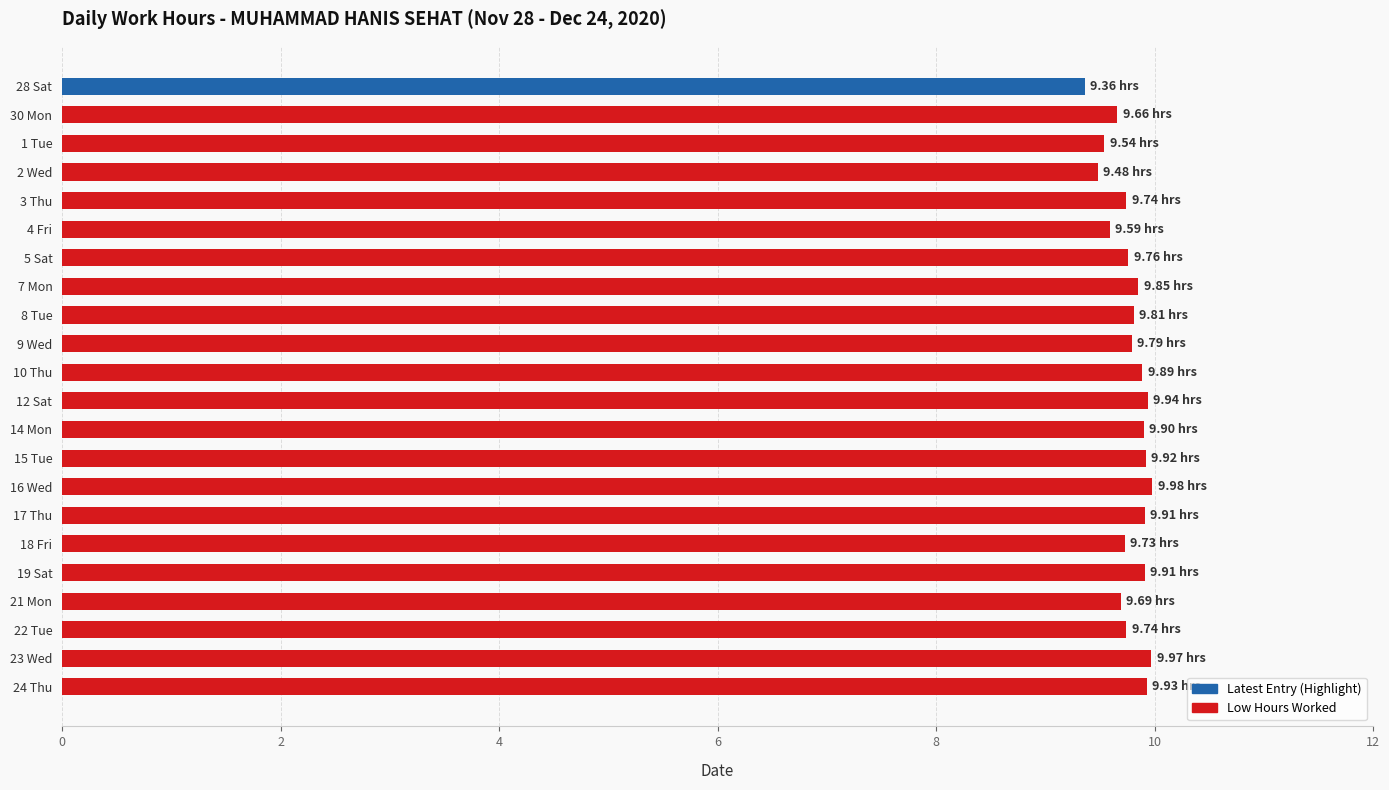

Between 1 Tue and 24 Thu, which is larger?

24 Thu